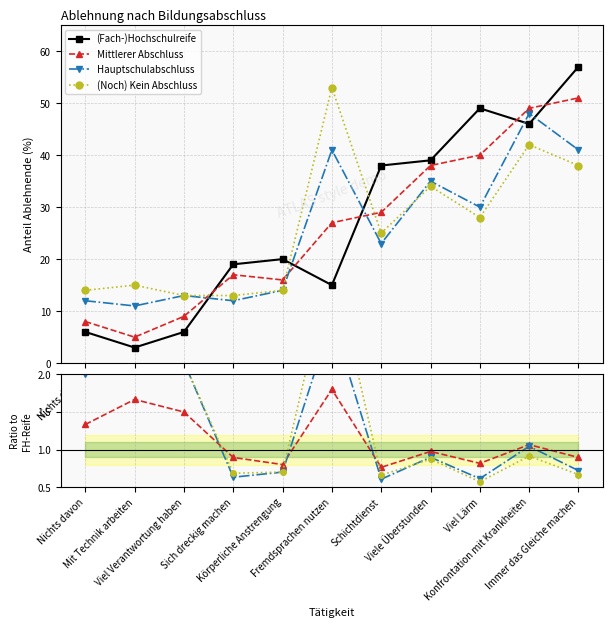

Does the chart have visible grid lines?

Yes